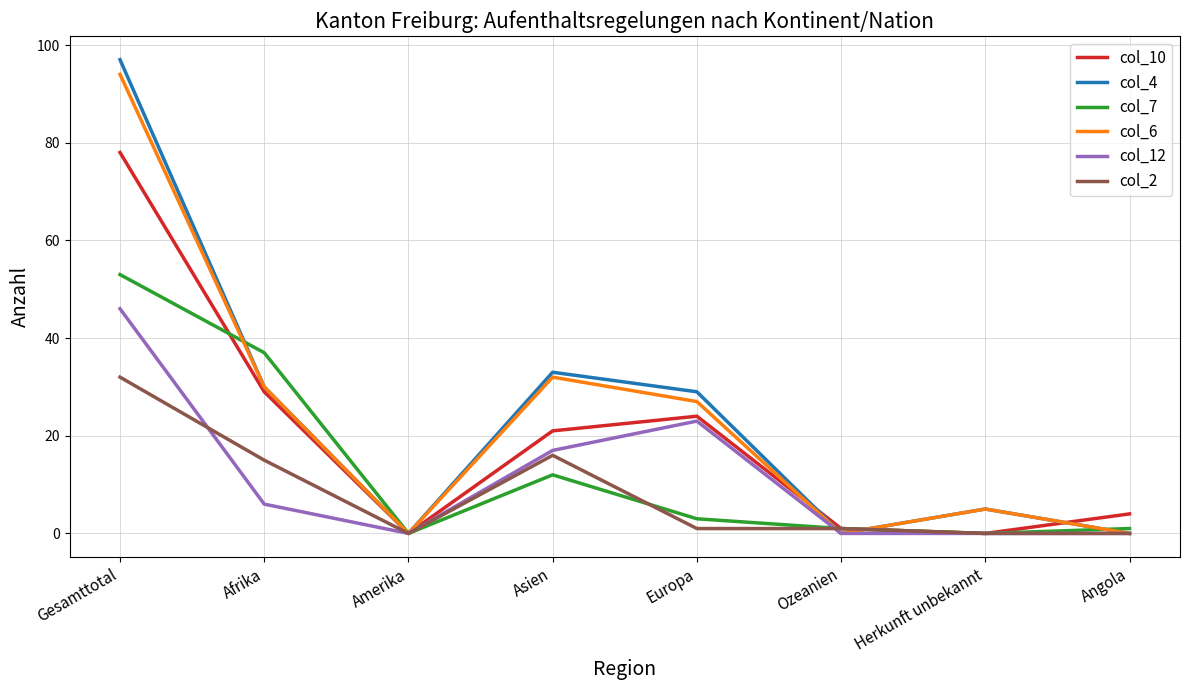

The value of col_12 at Afrika is 6. True or false?

True